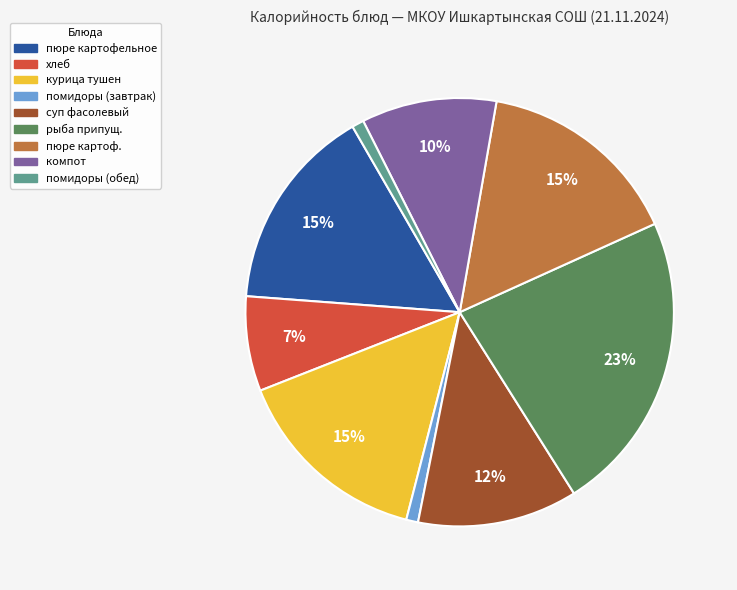

To the nearest percent, what is the average slice percentage?

11%